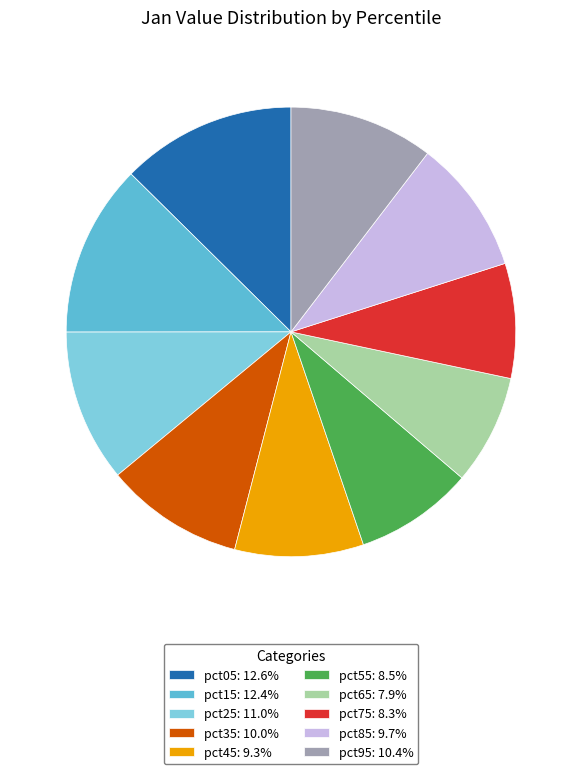

Is the sum of pct45: 9.3% and pct35: 10.0% greater than half?

No